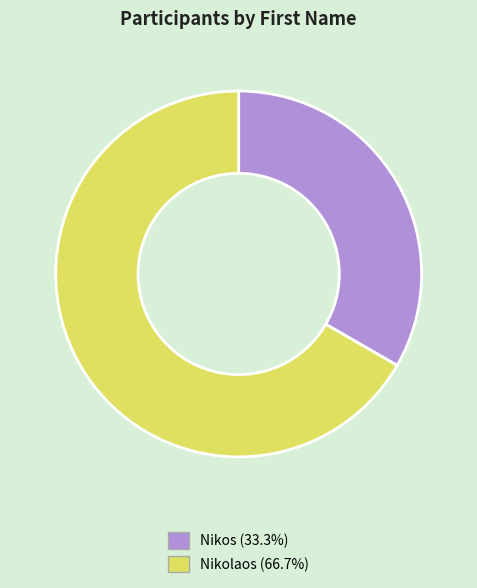

Between Nikolaos and Nikos, which is larger?

Nikolaos